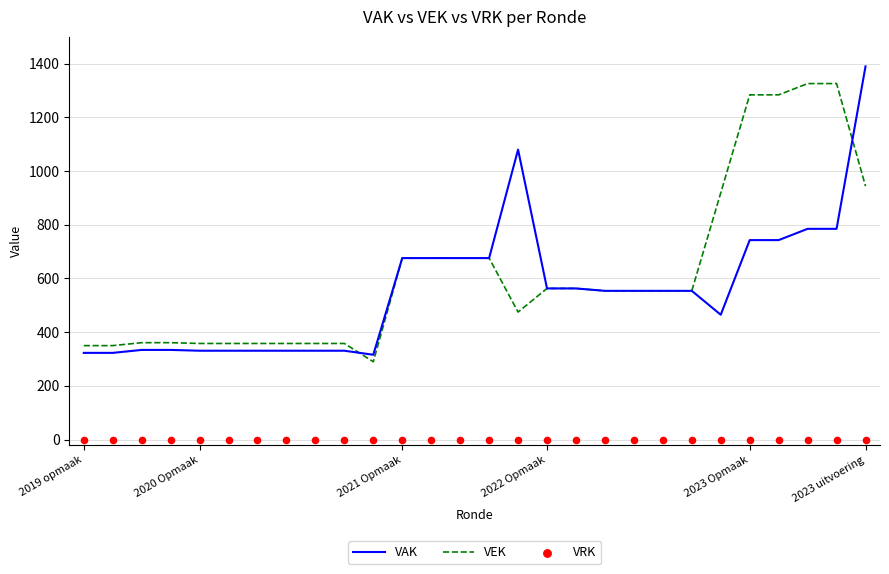

Is the value of VRK at 20 greater than the value of VEK at 20?

No